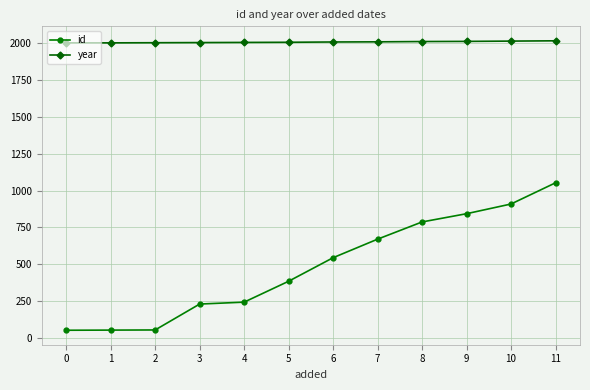

List the series in order of their peak value, lowest first.

id, year